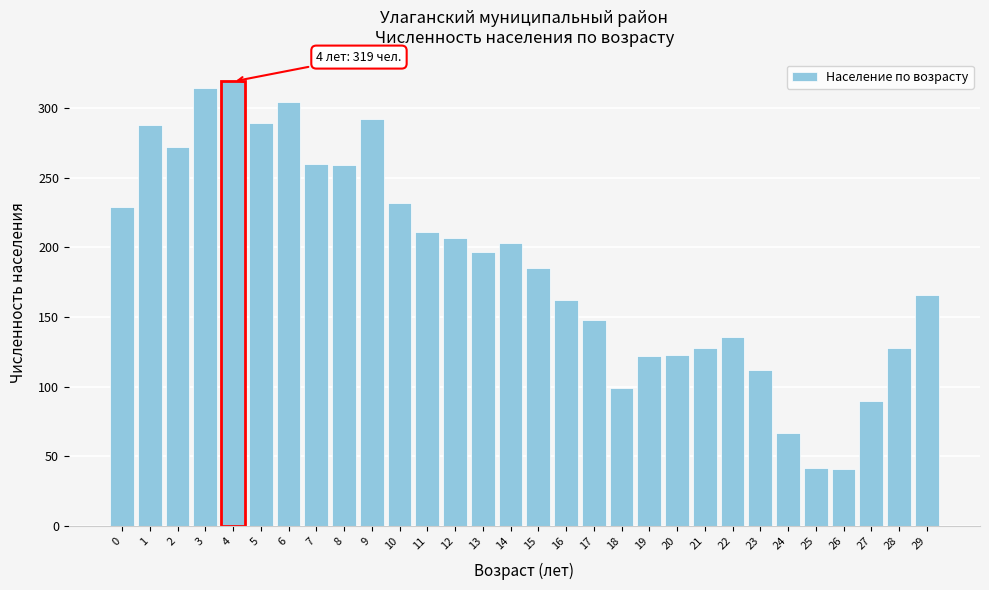

Which has a higher value, 24 or 12?

12